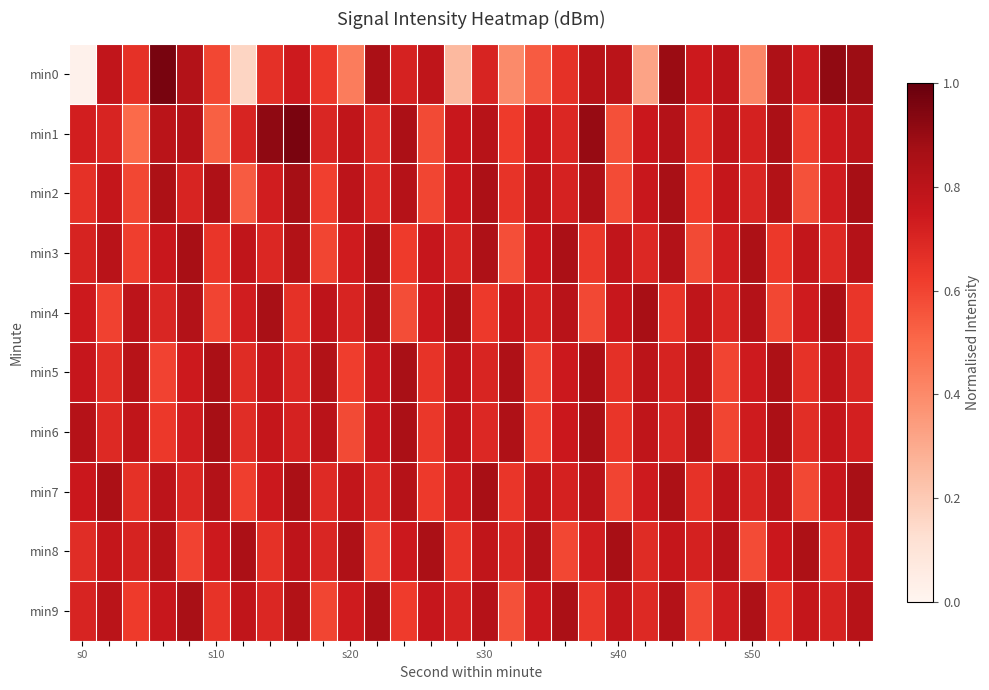

At which category does the chart reach its minimum across all series?

s0